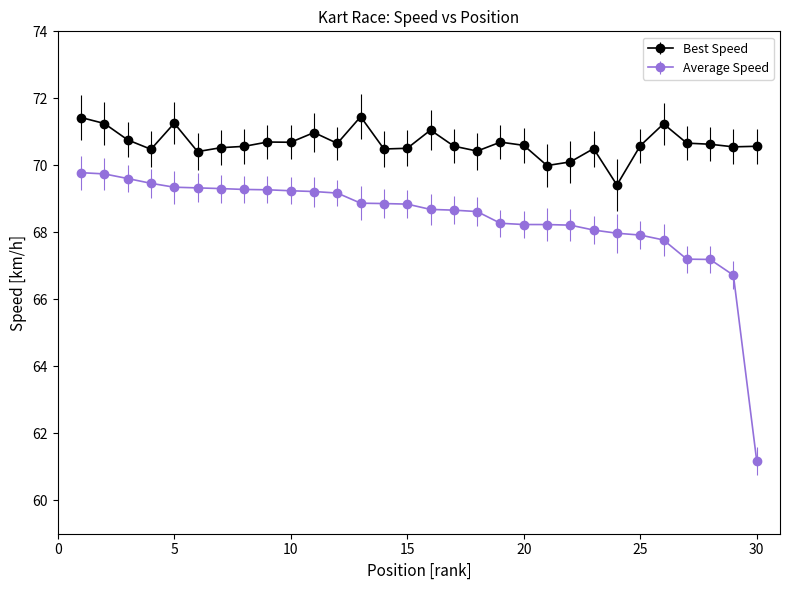

True or false: Average Speed and Best Speed intersect in this chart.

False